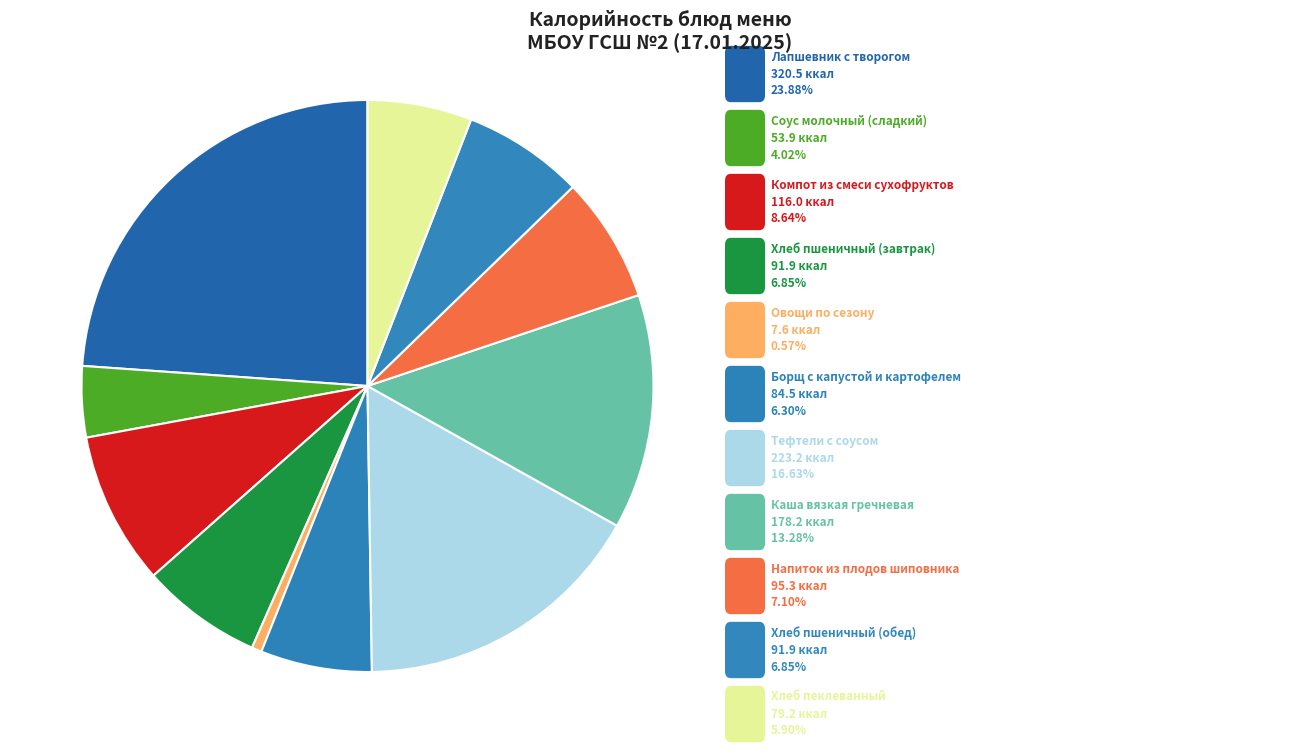

How many segments does this pie chart have?

11